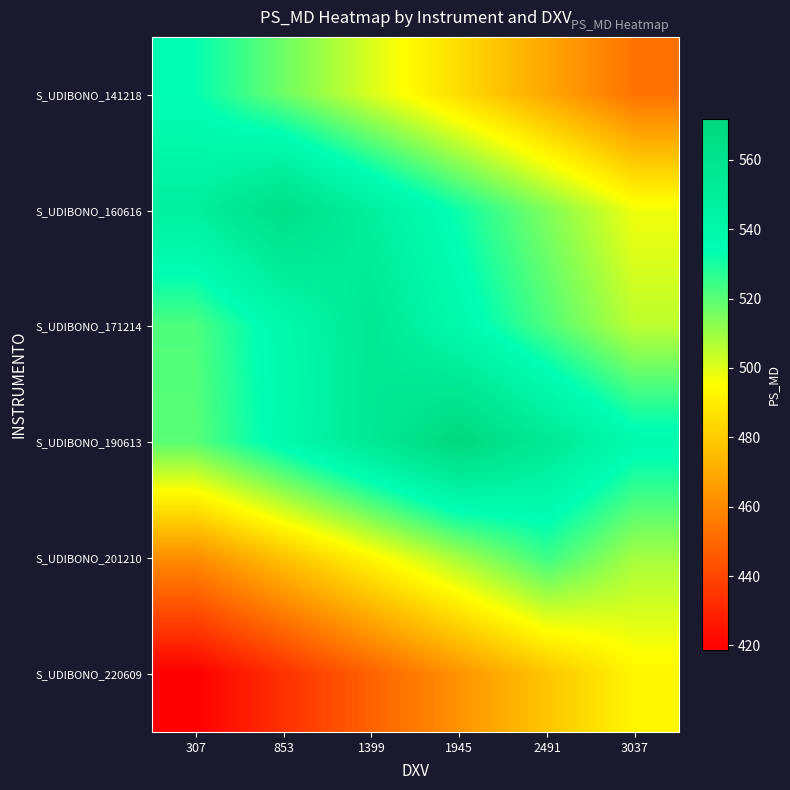

Which category has the highest value across all series?

1945